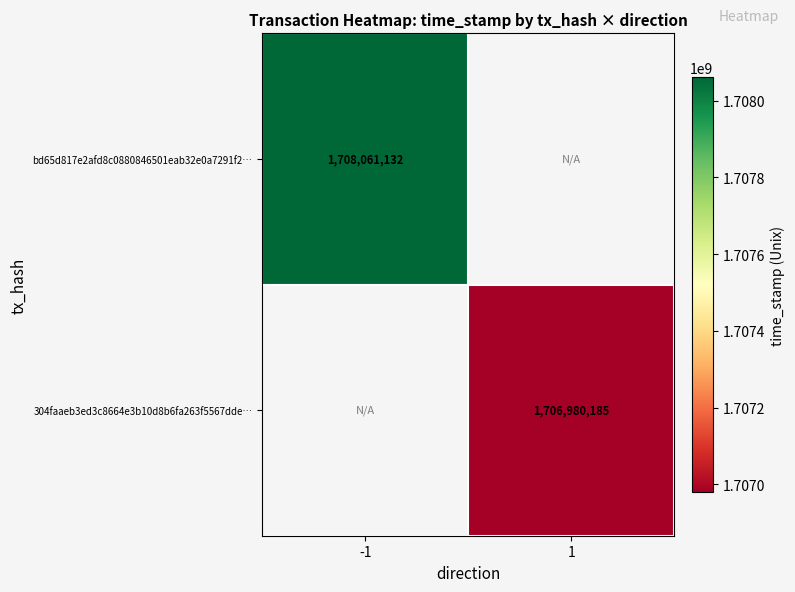

Is it true that 304faaeb3ed3c8664e3b10d8b6fa263f5567dde… equals 1102956520.3 at 1?

False